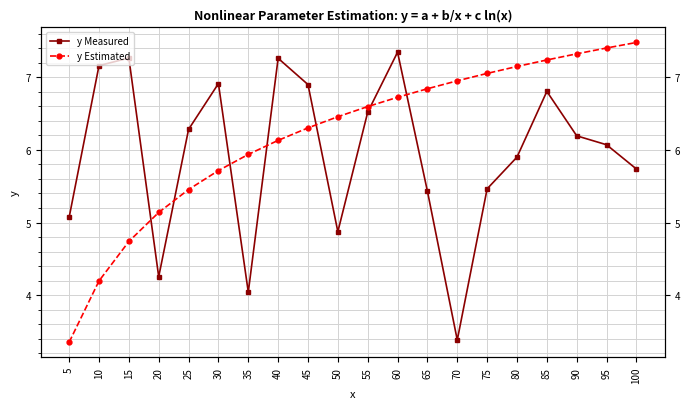

What is the difference between the y Measured values at 10 and 65?

1.7